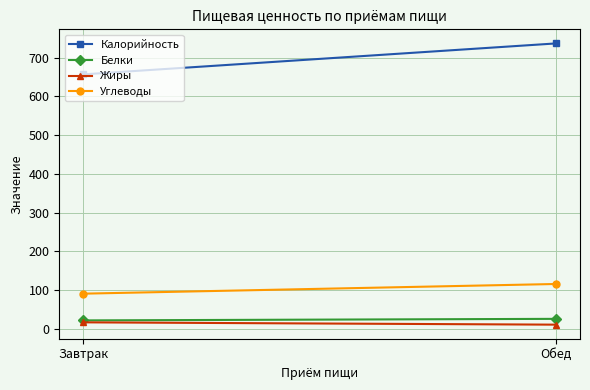

What is the difference between the maximum and minimum values in the Углеводы series?

25